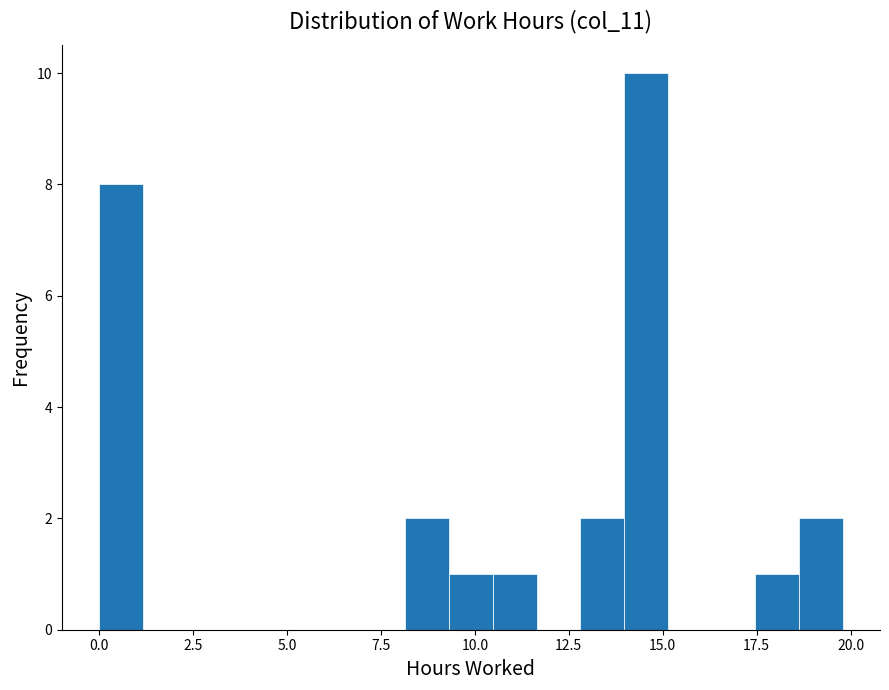

Read against the x-axis, roughly where is the centre of the tallest bar?

14.5